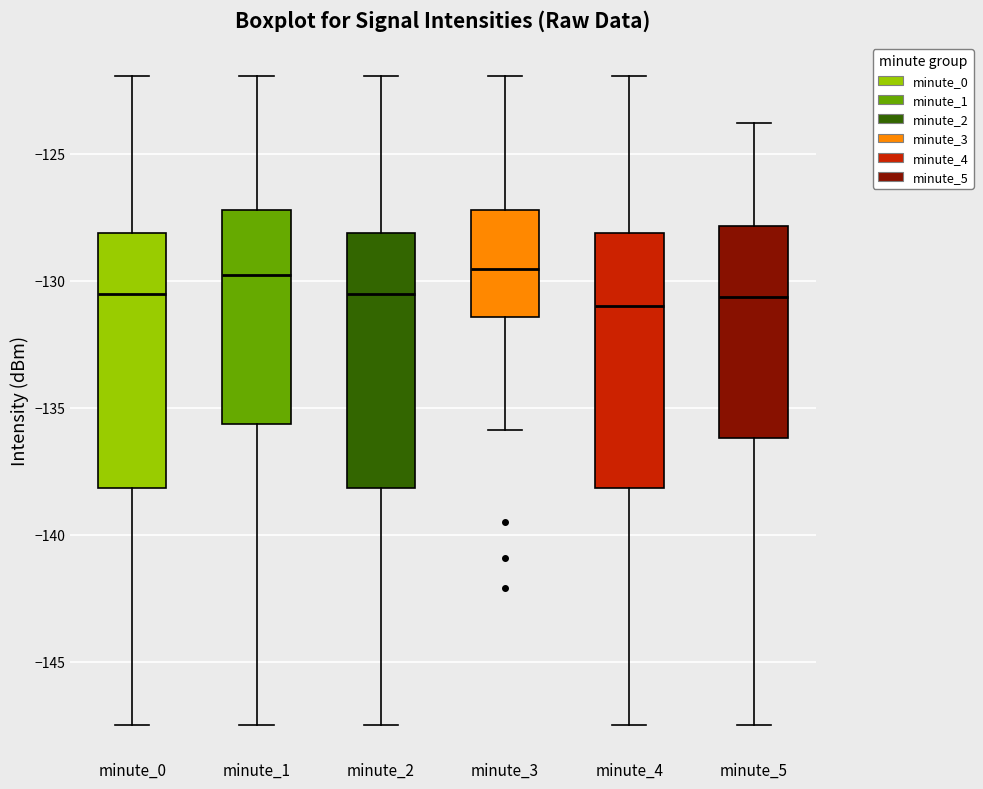

Reading left to right, transcribe this box plot: for each box, give where its median line is, the range the box spans, and where its two whiskers end, as read against the y-axis. The values are not printed on the chart, so give them approximately, as read against the axis.

minute_0: median -130.5, box -138.0 to -128.0, whiskers -147.5 to -122.0
minute_1: median -130.0, box -135.5 to -127.0, whiskers -147.5 to -122.0
minute_2: median -130.5, box -138.0 to -128.0, whiskers -147.5 to -122.0
minute_3: median -129.5, box -131.5 to -127.0, whiskers -136.0 to -122.0
minute_4: median -131.0, box -138.0 to -128.0, whiskers -147.5 to -122.0
minute_5: median -130.5, box -136.0 to -128.0, whiskers -147.5 to -124.0